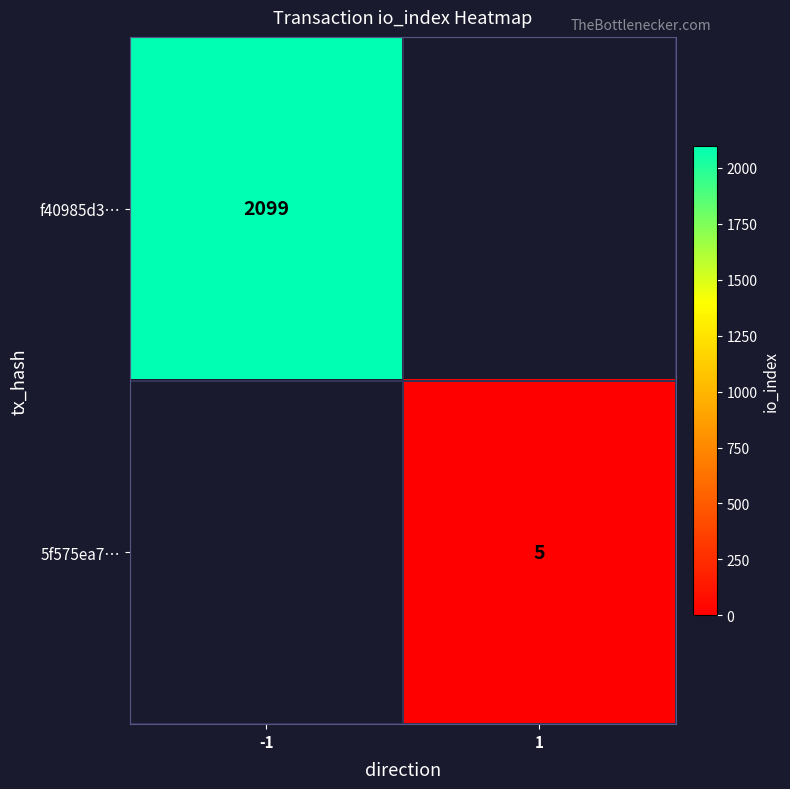

The f40985d3… series shows 2099 at -1. True or false?

True